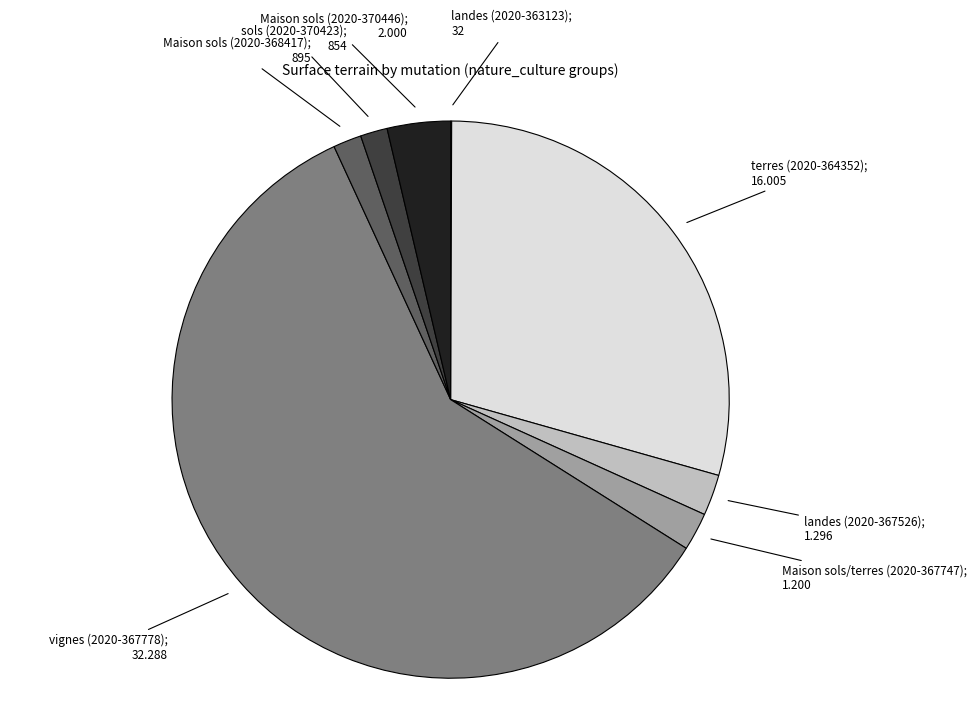

Does any single category account for the majority?

Yes